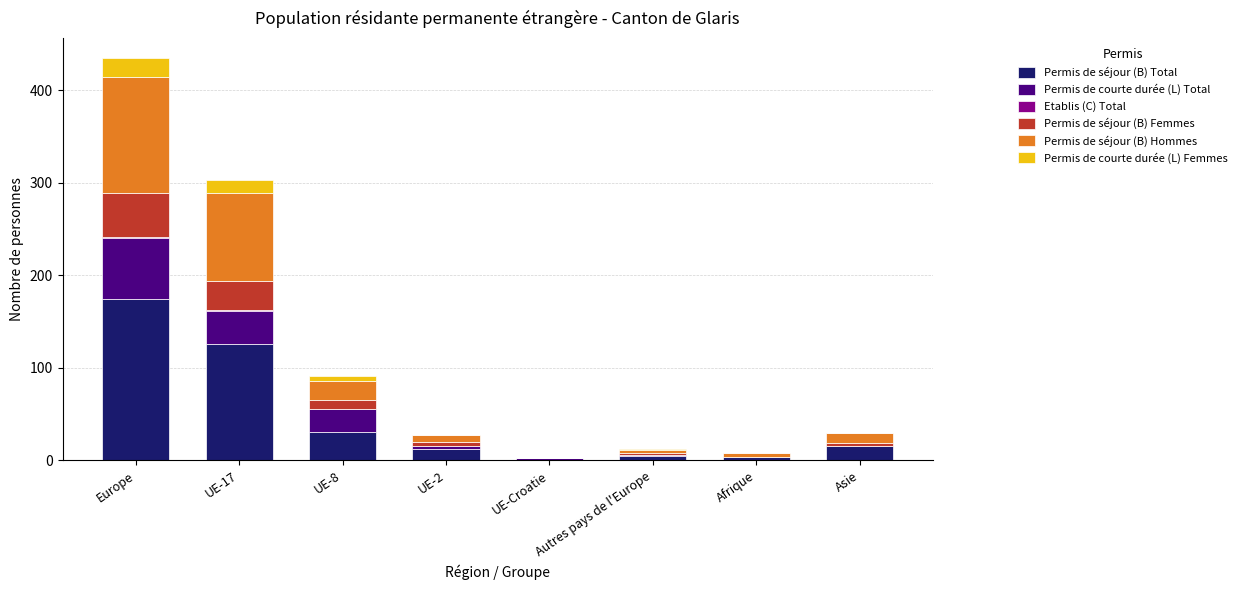

At which category is the sum across all series the highest?

Europe